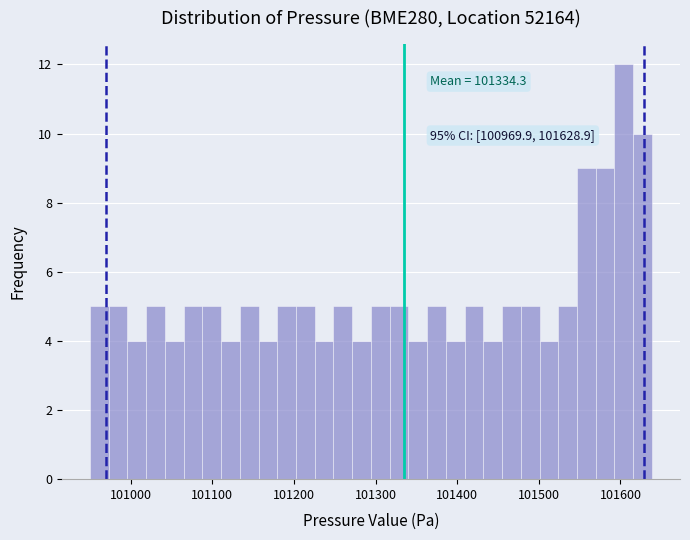

Around what value on the x-axis is the tallest bar? Give the approximate position of its centre, as read against the axis.

101600